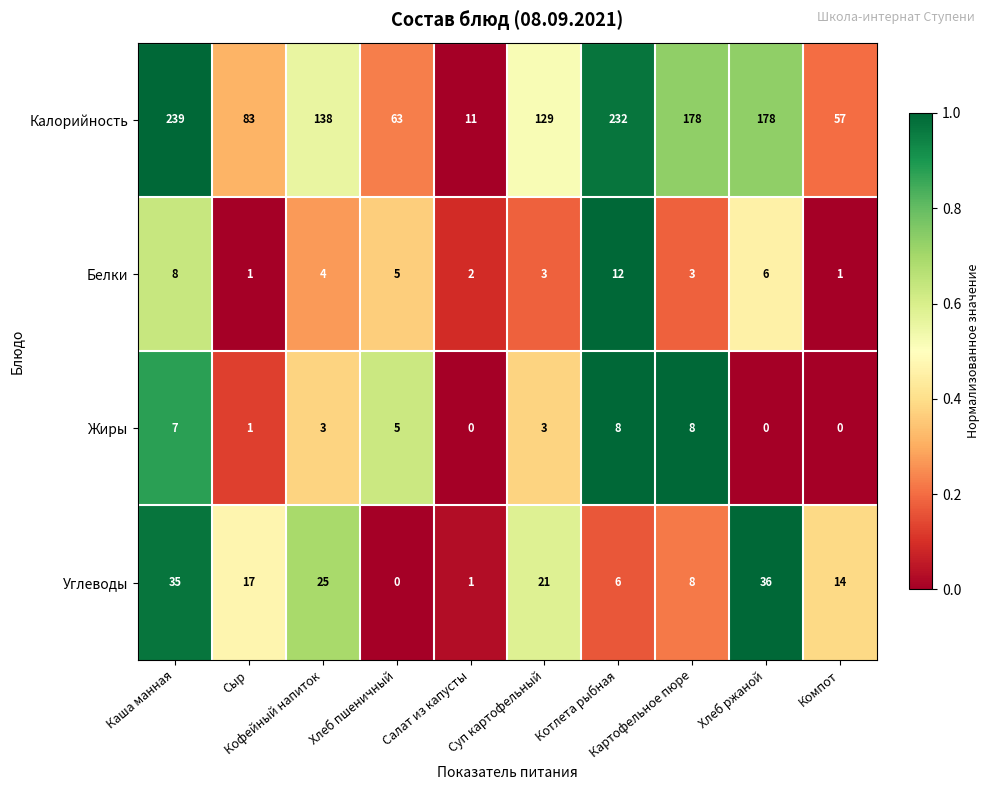

At Кофейный напиток, list the series in order from smallest to largest.

Жиры, Белки, Углеводы, Калорийность